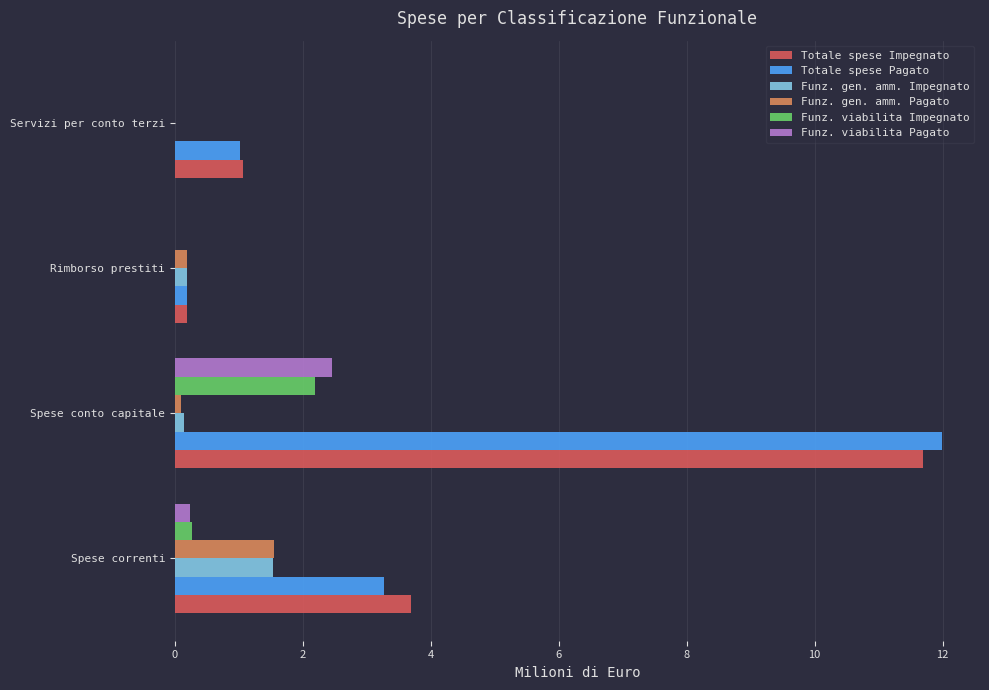

Is the value of Totale spese Impegnato at Servizi per conto terzi greater than the value of Funz. viabilita Impegnato at Rimborso prestiti?

Yes